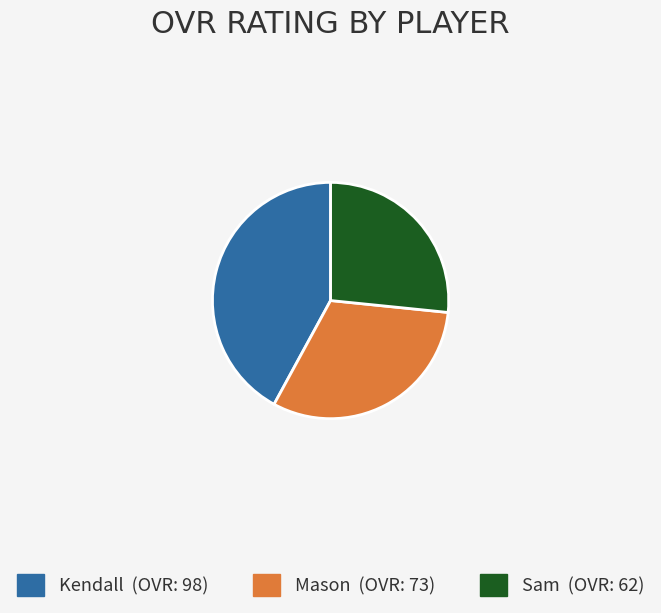

Count the number of slices in the pie.

3